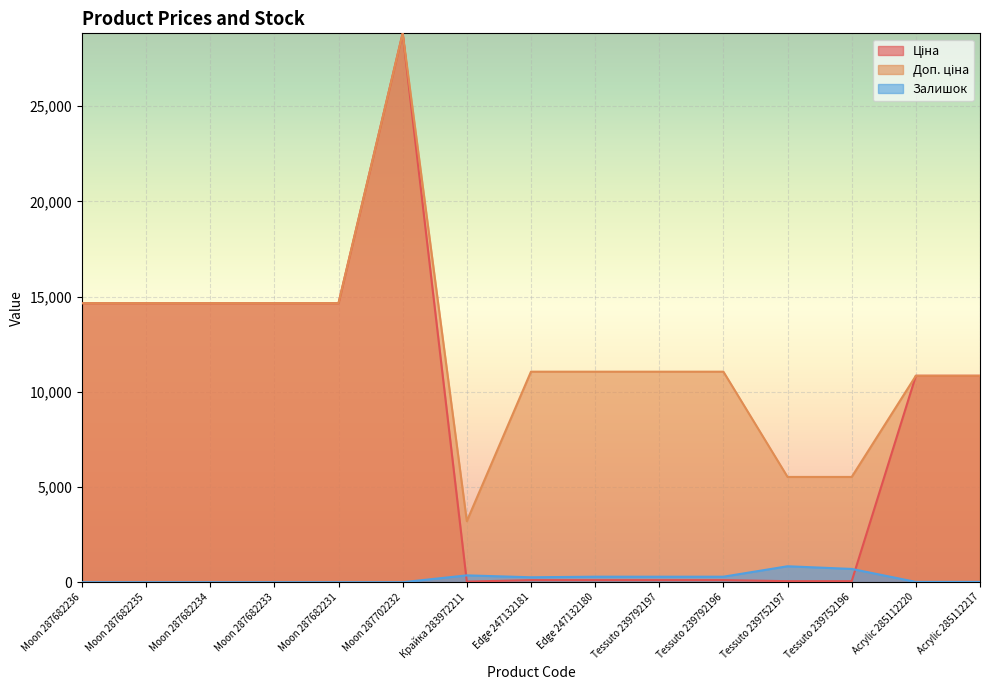

What is the value of the Доп. ціна point at the 4th from the left?

14649.6